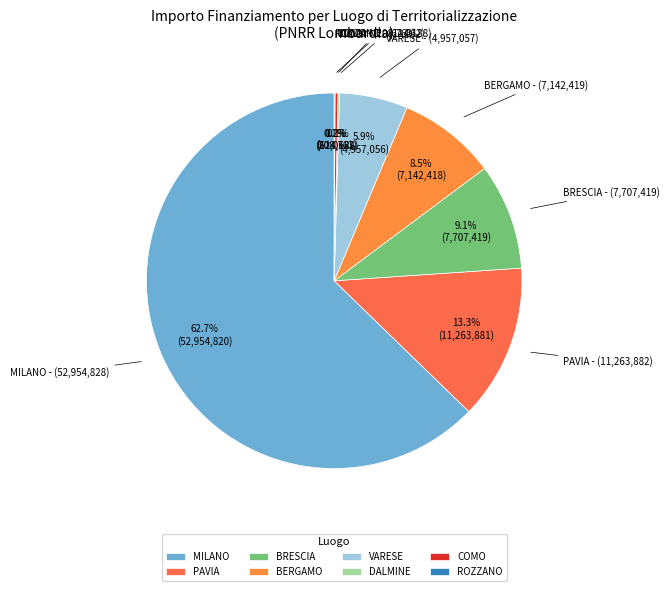

What is the ratio of the value at BERGAMO to the value at VARESE?

1.4